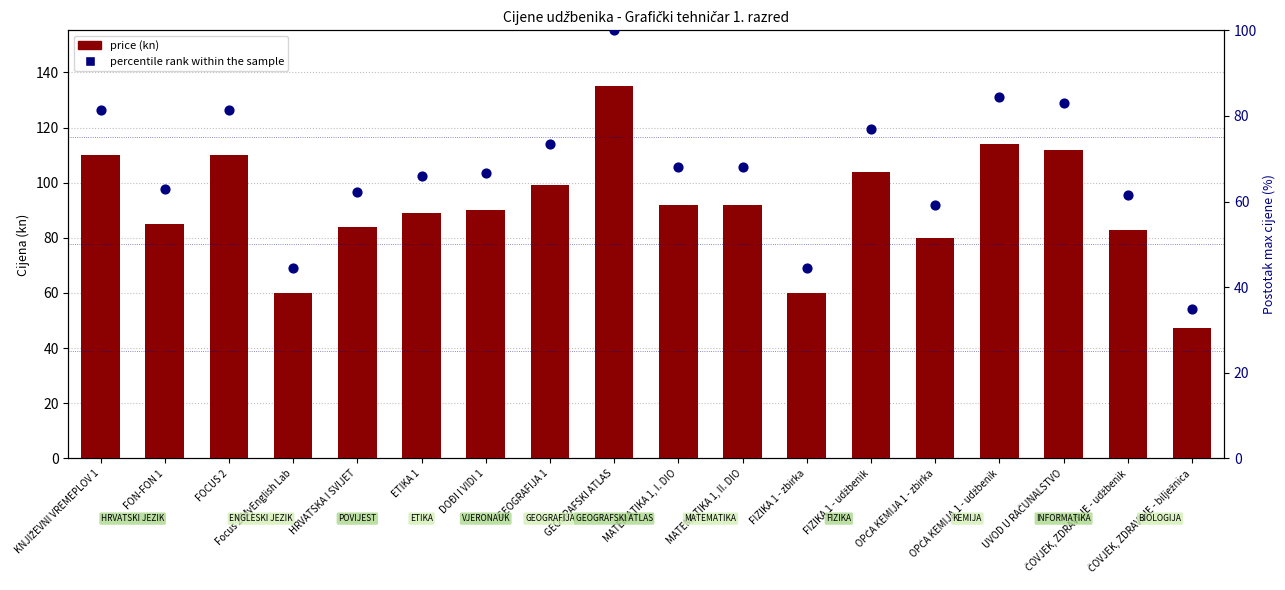

Which series reaches the maximum Y coordinate?

price (kn)